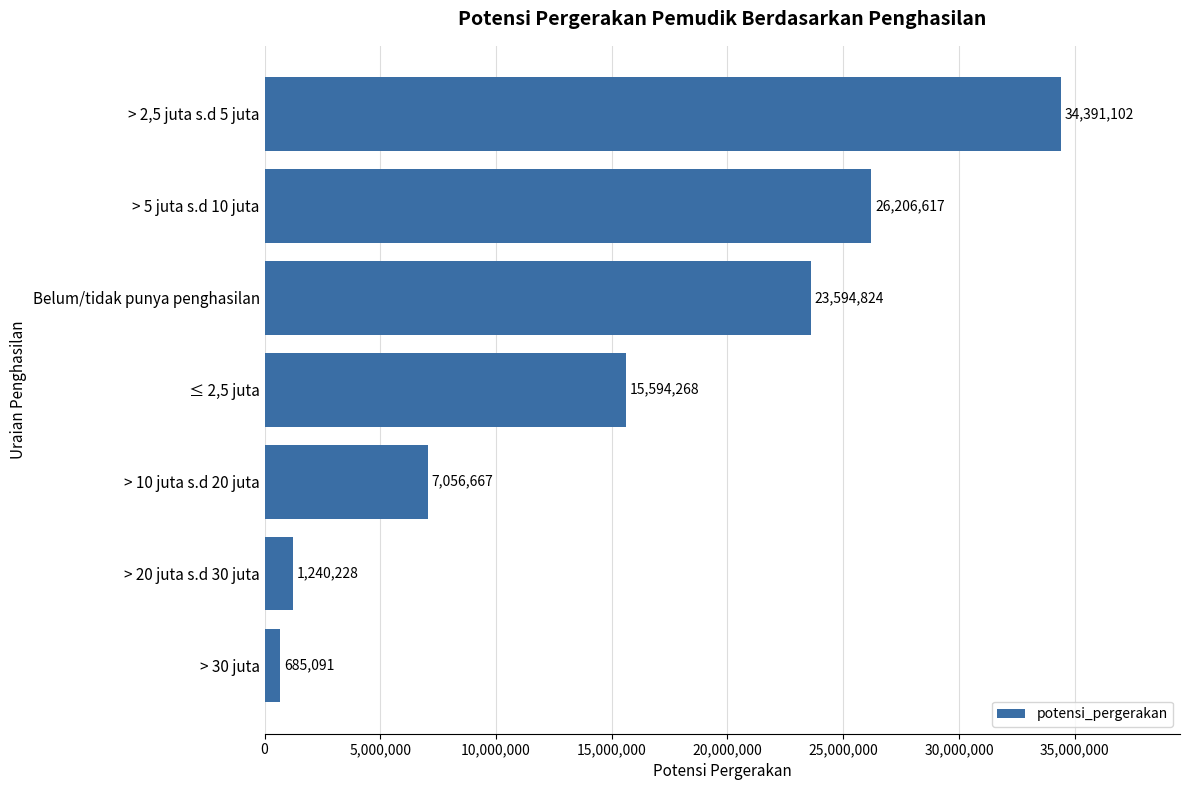

What is the difference between the maximum and minimum values?

33706011